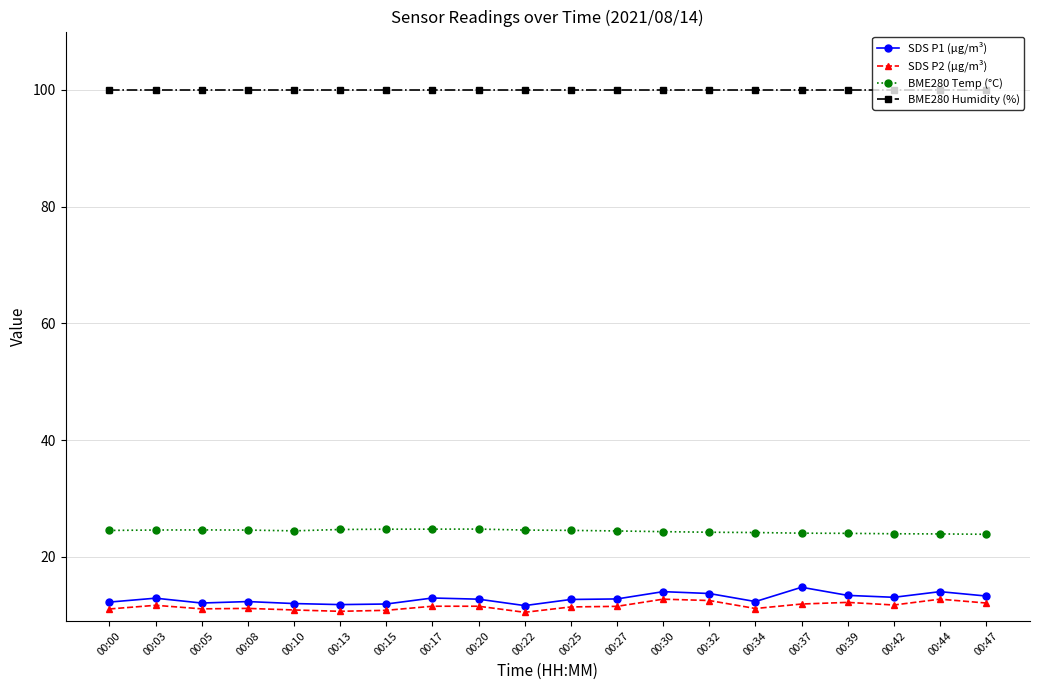

What is the value of the BME280 Temp (°C) point at the 17th from the left?

24.0